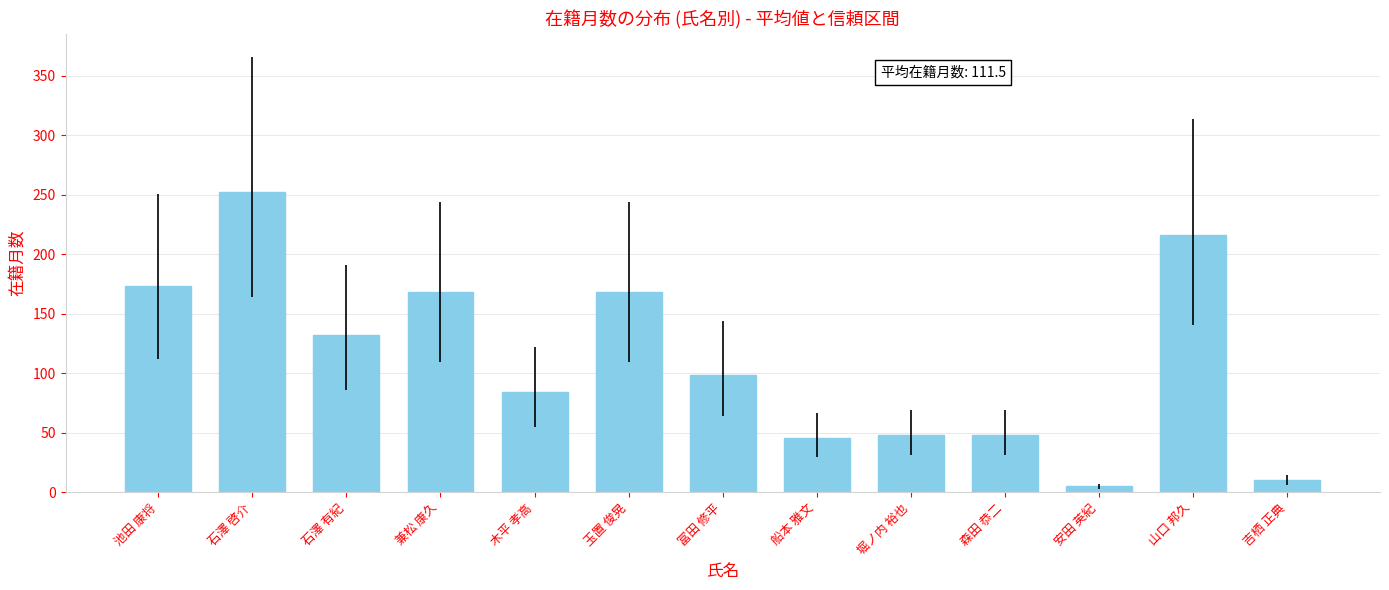

Which category has the highest value across all series?

石澤 啓介